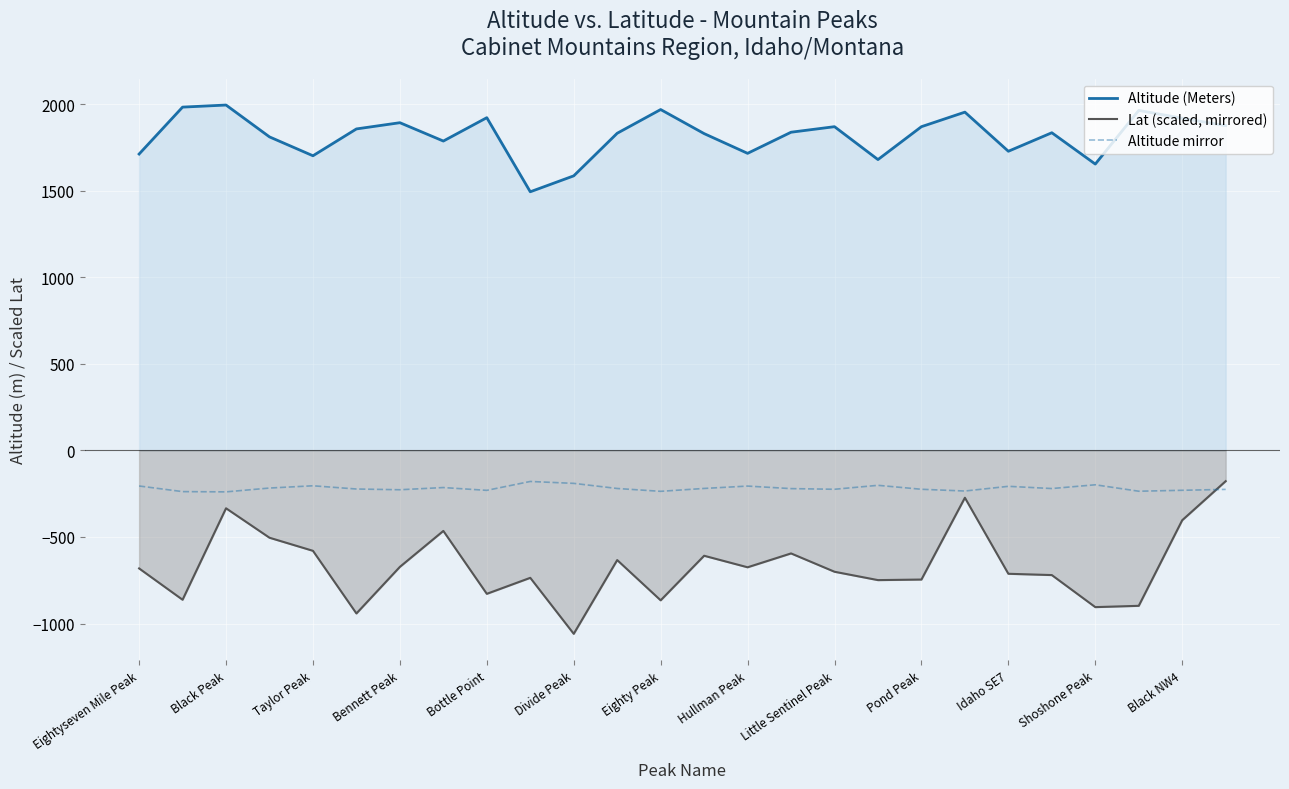

True or false: Lat (scaled, mirrored) and Altitude (Meters) cross at least once.

False